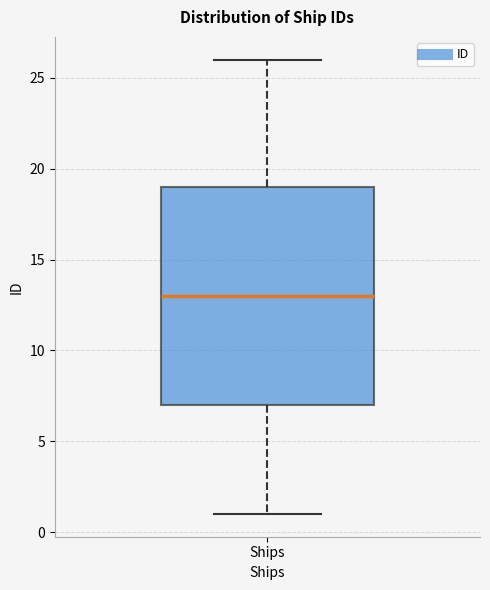

Transcribe this box plot: give where the median line is, the range the box spans, and where the two whiskers end, as read against the y-axis. The values are not printed on the chart, so give them approximately, as read against the axis.

median 13, box 7 to 19, whiskers 1 to 26